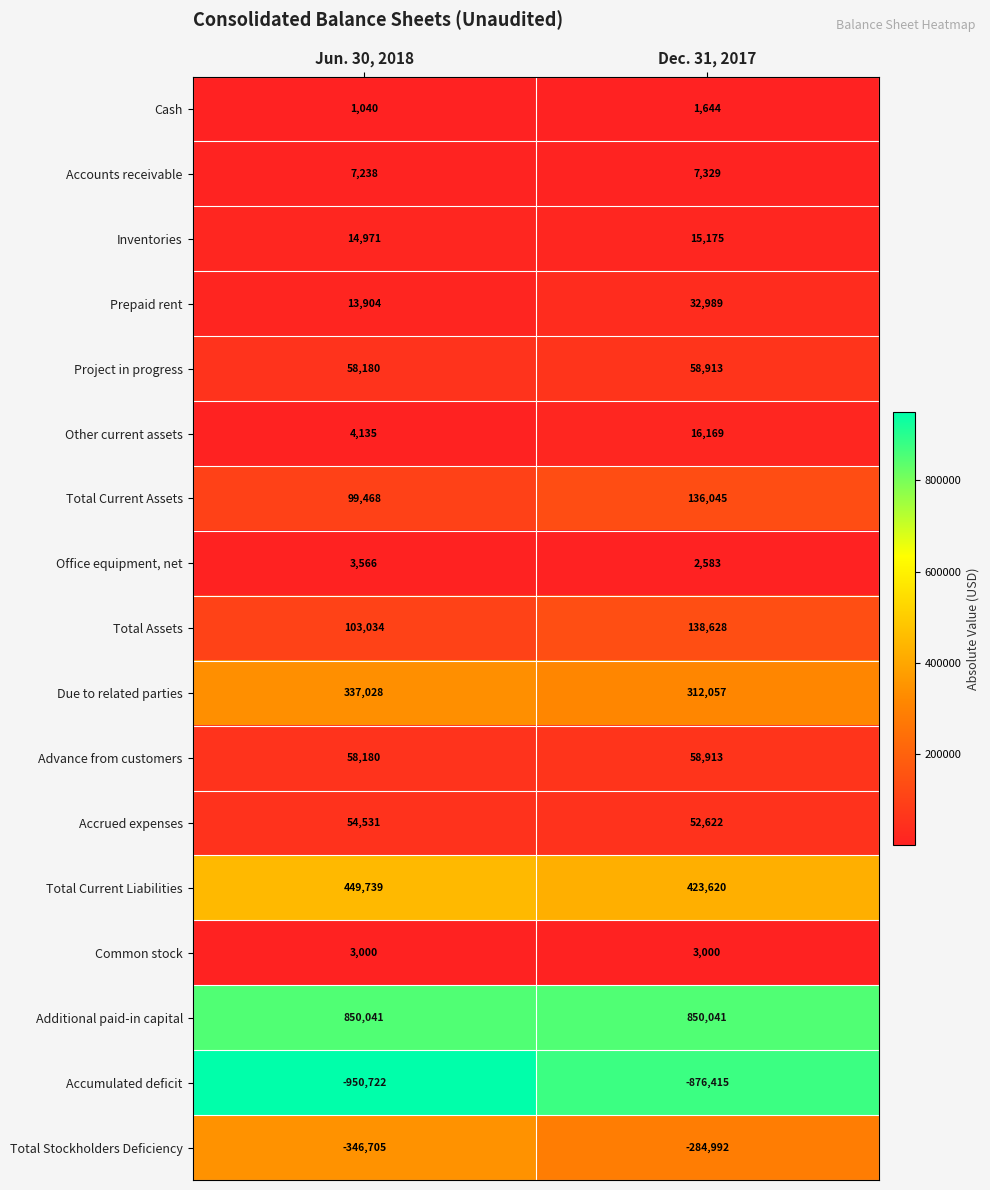

Between Jun. 30, 2018 and Dec. 31, 2017, which series saw the biggest shift?

Accumulated deficit